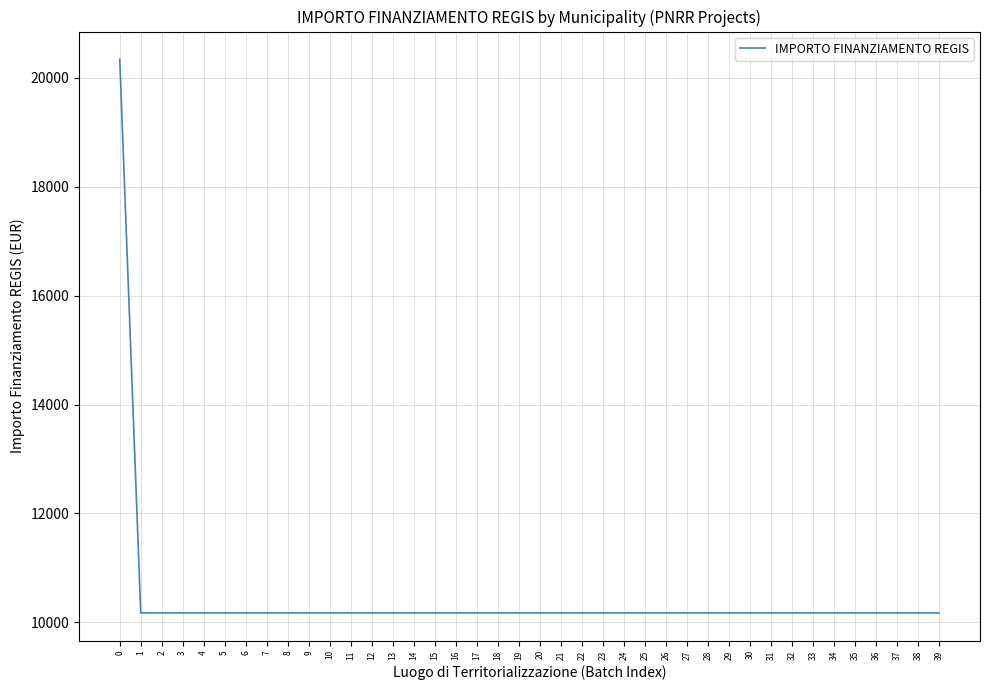

What is the difference between the maximum and minimum values?

10172